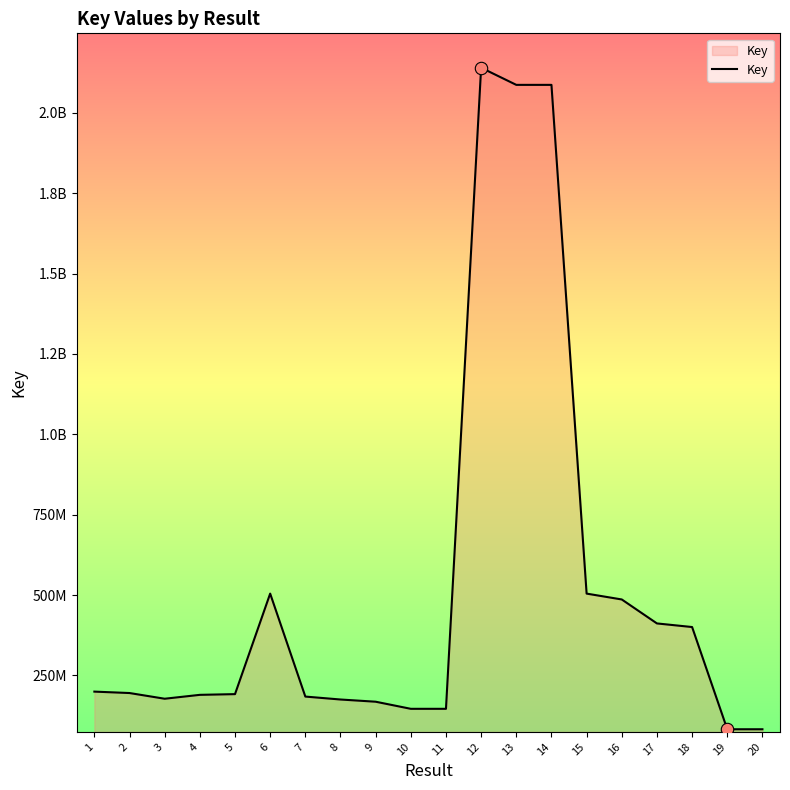

Approximately how many times larger is the value at 4 compared to 9?

1.1